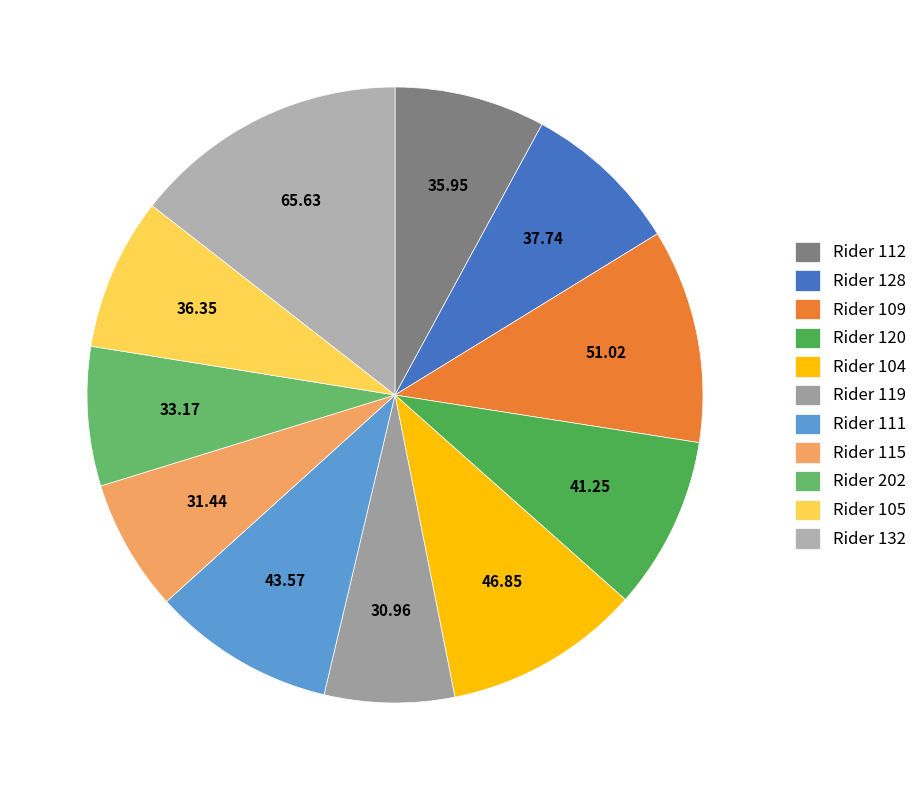

How many segments does this pie chart have?

11